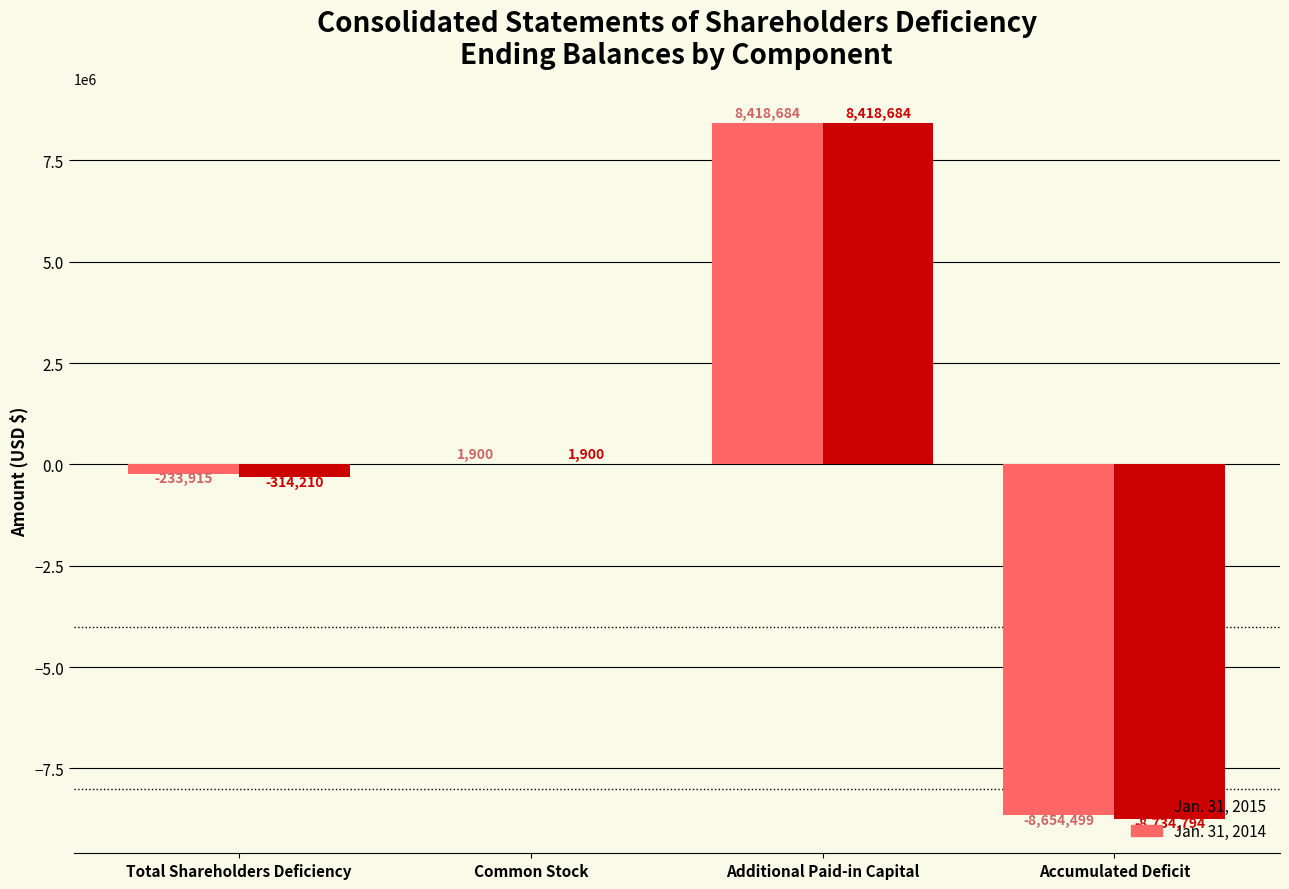

What is the maximum value for Jan. 31, 2014?

8418684